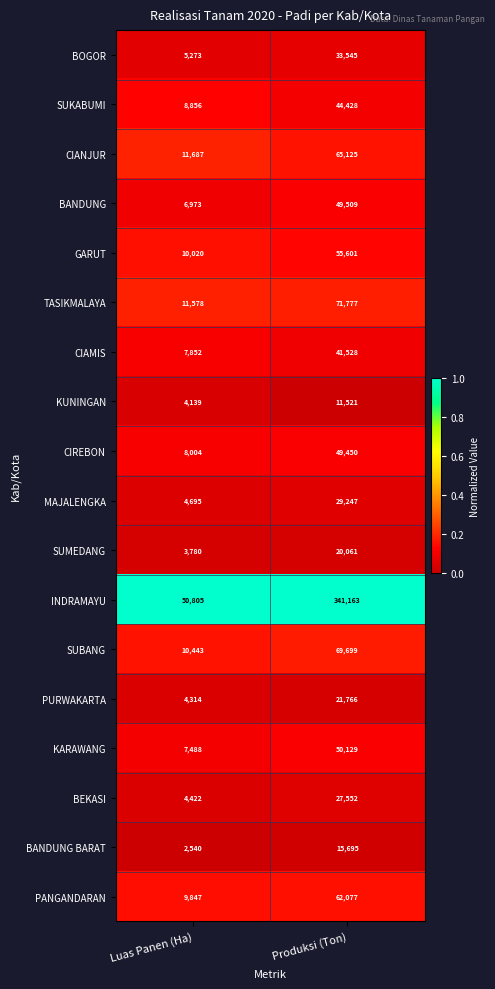

At which label is CIANJUR closest to 38406?

Luas Panen (Ha)